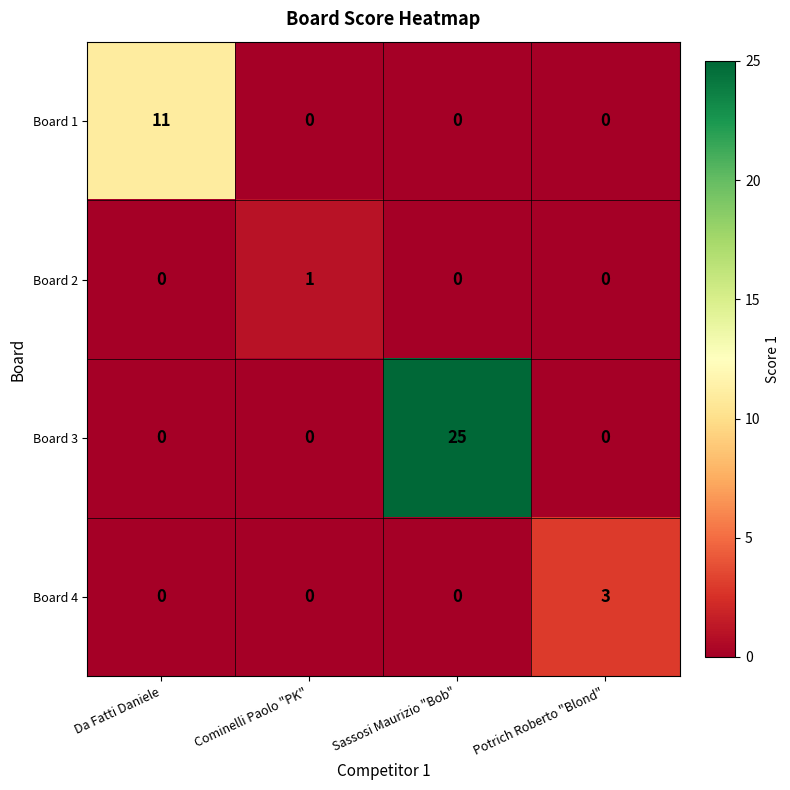

How many series are shown in this chart?

4